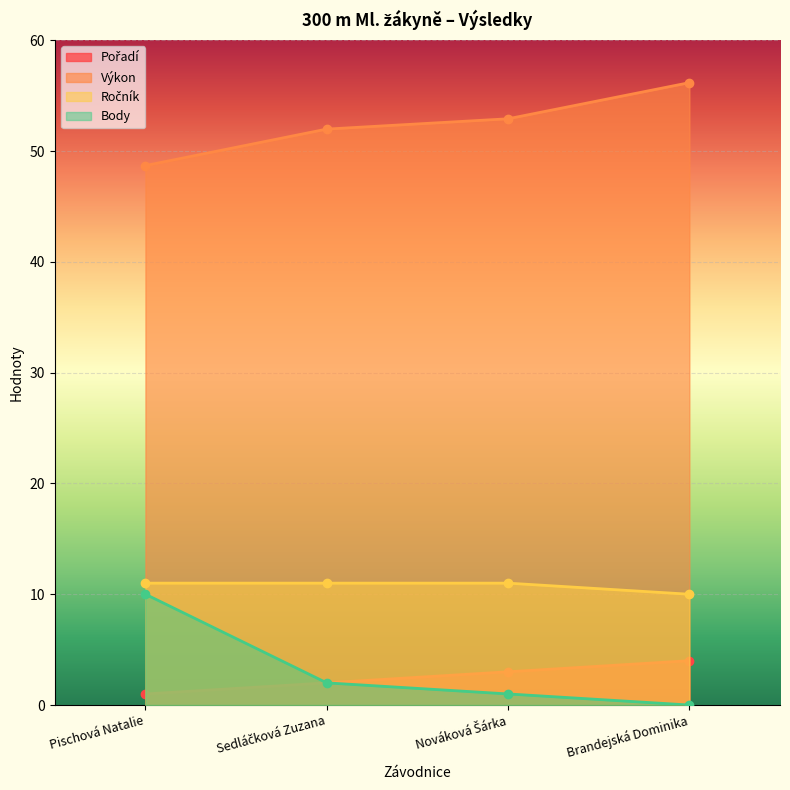

Which series has the widest spread of values?

Body